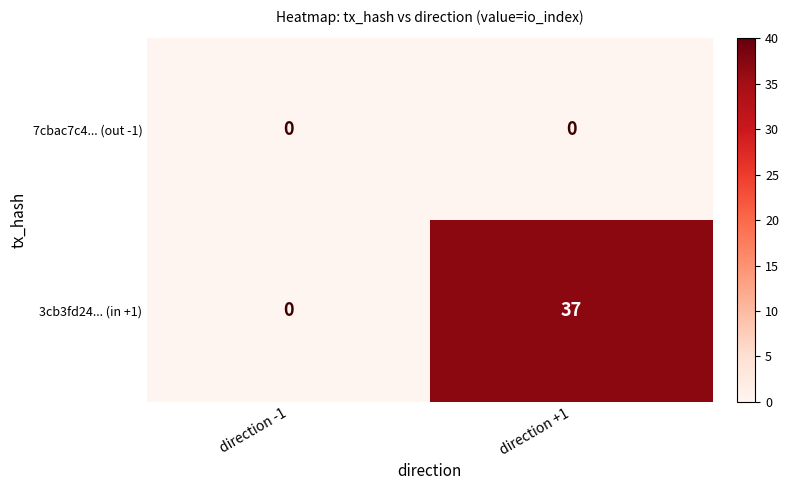

At how many categories does at least one series exceed 9?

1